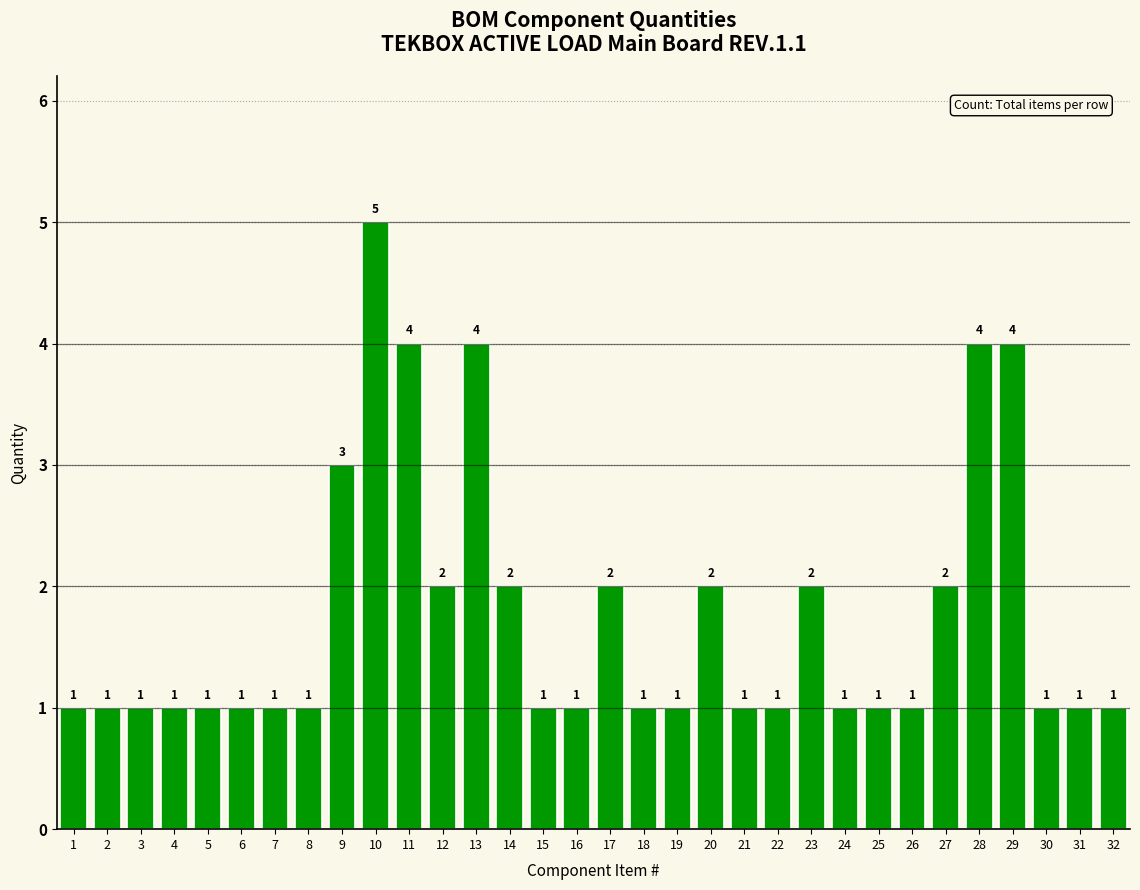

Reading left to right, transcribe all the data shown in this chart.

1=1	2=1	3=1	4=1	5=1	6=1	7=1	8=1	9=3	10=5	11=4	12=2	13=4	14=2	15=1	16=1	17=2	18=1	19=1	20=2	21=1	22=1	23=2	24=1	25=1	26=1	27=2	28=4	29=4	30=1	31=1	32=1